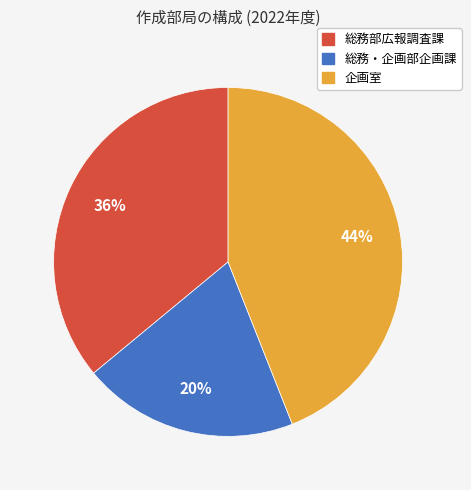

Which has a higher value, 総務部広報調査課 or 総務・企画部企画課?

総務部広報調査課